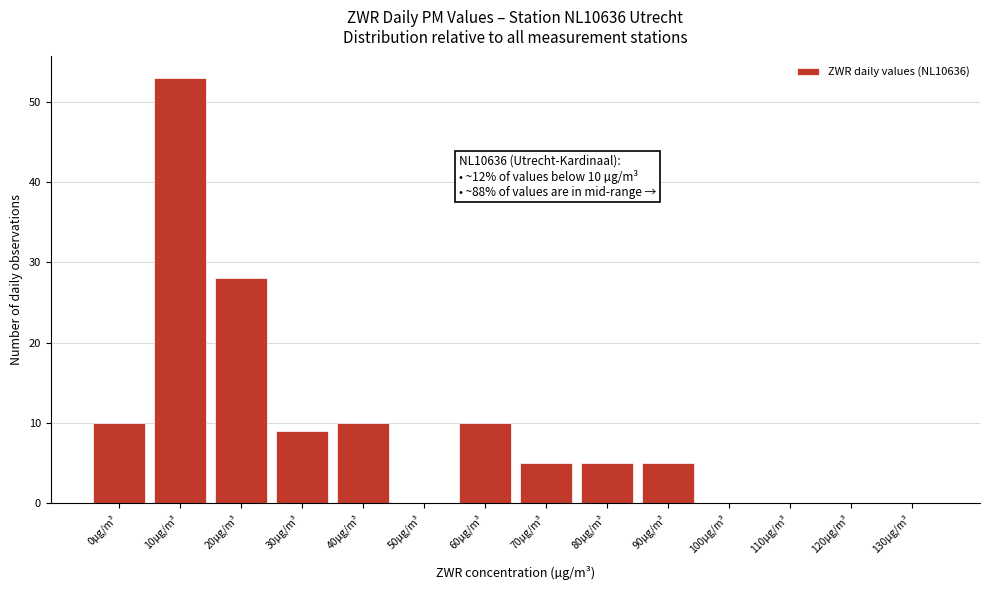

Reading left to right, extract all data points from this chart.

0µg/m³=10	10µg/m³=53	20µg/m³=28	30µg/m³=9	40µg/m³=10	50µg/m³=0	60µg/m³=10	70µg/m³=5	80µg/m³=5	90µg/m³=5	100µg/m³=0	110µg/m³=0	120µg/m³=0	130µg/m³=0